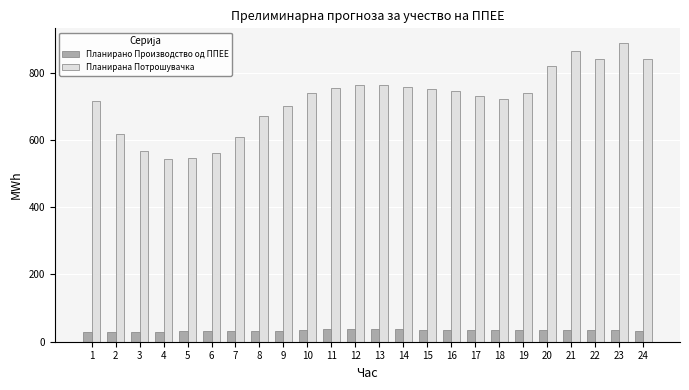

The value of Планирана Потрошувачка at 10 is 234.8. True or false?

False